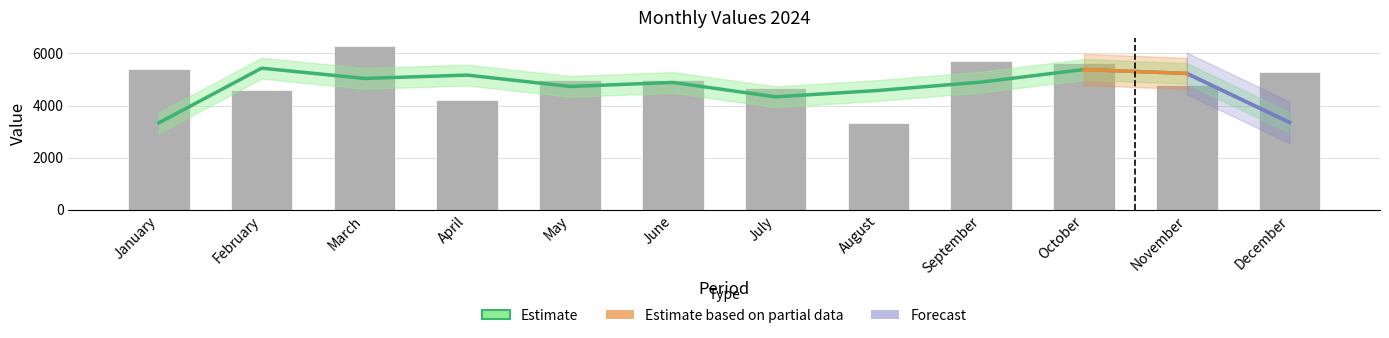

Does the chart contain any negative values?

No